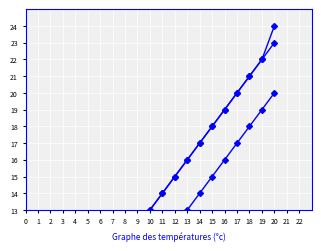

What is the sum of the 初级 values at 10 and 7?

19